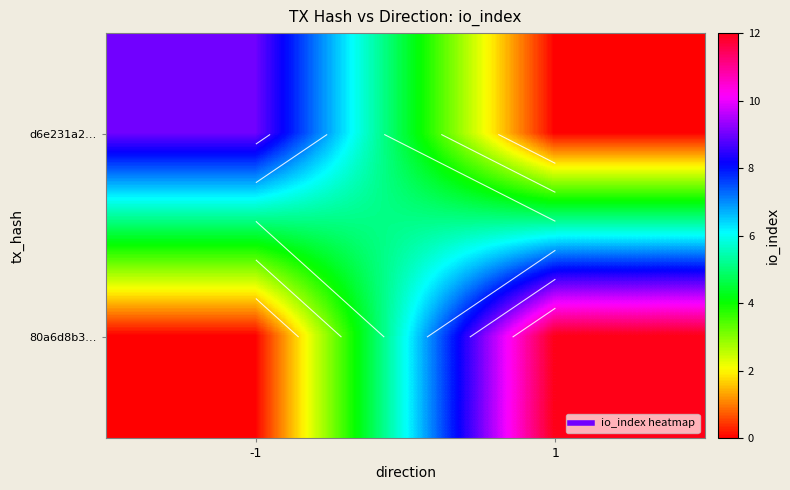

Is it true that 80a6d8b3… equals -7 at -1?

False